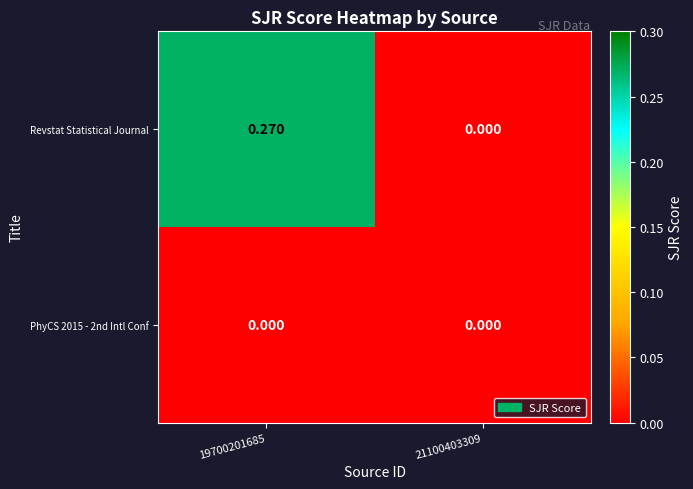

Which series changed the most between 19700201685 and 21100403309?

Revstat Statistical Journal